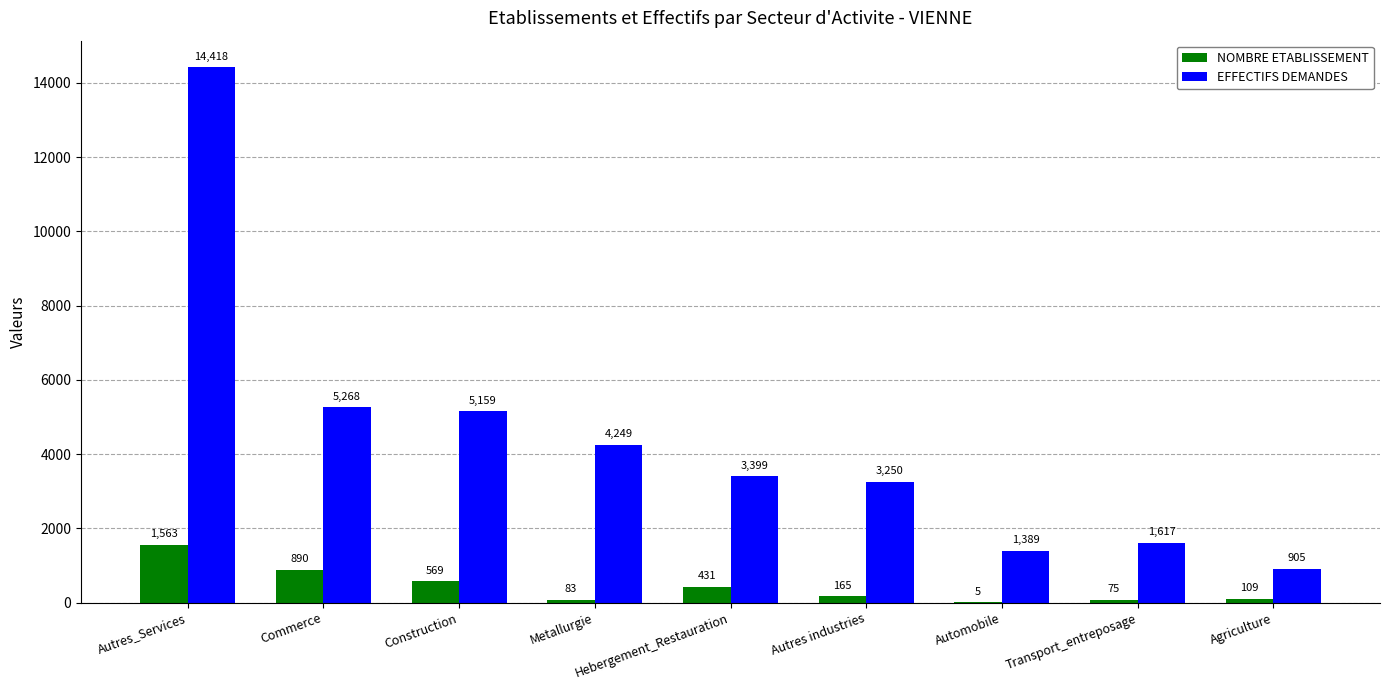

Which series has the widest spread of values?

EFFECTIFS DEMANDES